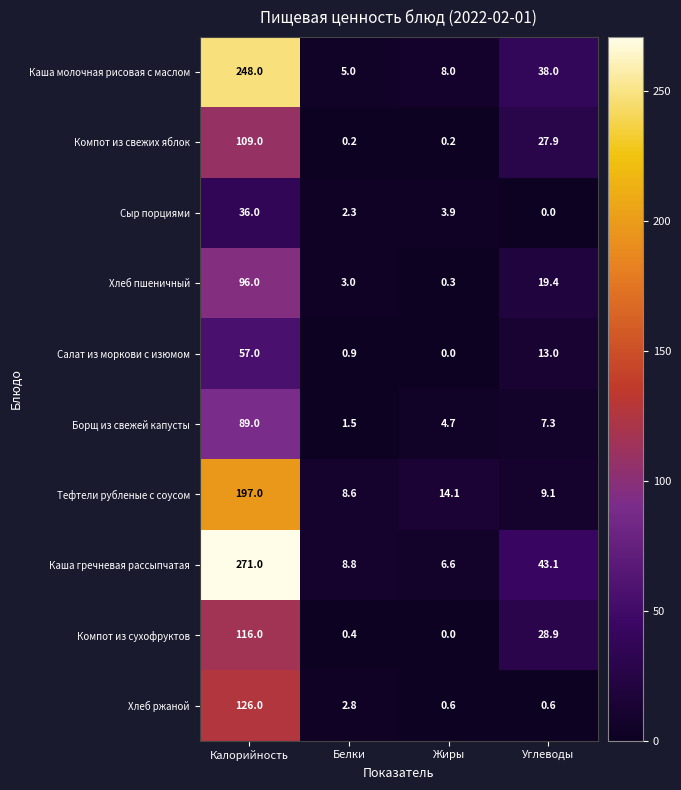

What is the average value of the Хлеб ржаной series?

32.5